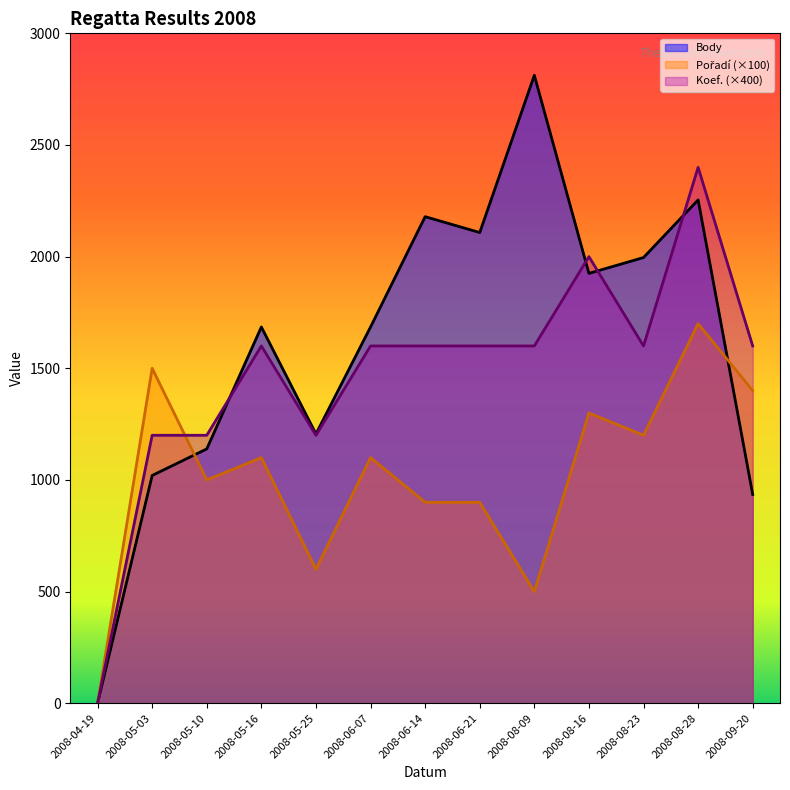

Reading right to left, what are all the values shown in this chart?

Body: 2008-09-20=935	2008-08-28=2254	2008-08-23=1996	2008-08-16=1925	2008-08-09=2812	2008-06-21=2108	2008-06-14=2179	2008-06-07=1685	2008-05-25=1206	2008-05-16=1685	2008-05-10=1139	2008-05-03=1020	2008-04-19=0
Pořadí: 2008-09-20=1400	2008-08-28=1700	2008-08-23=1200	2008-08-16=1300	2008-08-09=500	2008-06-21=900	2008-06-14=900	2008-06-07=1100	2008-05-25=600	2008-05-16=1100	2008-05-10=1000	2008-05-03=1500	2008-04-19=0
Koef.: 2008-09-20=1600	2008-08-28=2400	2008-08-23=1600	2008-08-16=2000	2008-08-09=1600	2008-06-21=1600	2008-06-14=1600	2008-06-07=1600	2008-05-25=1200	2008-05-16=1600	2008-05-10=1200	2008-05-03=1200	2008-04-19=0